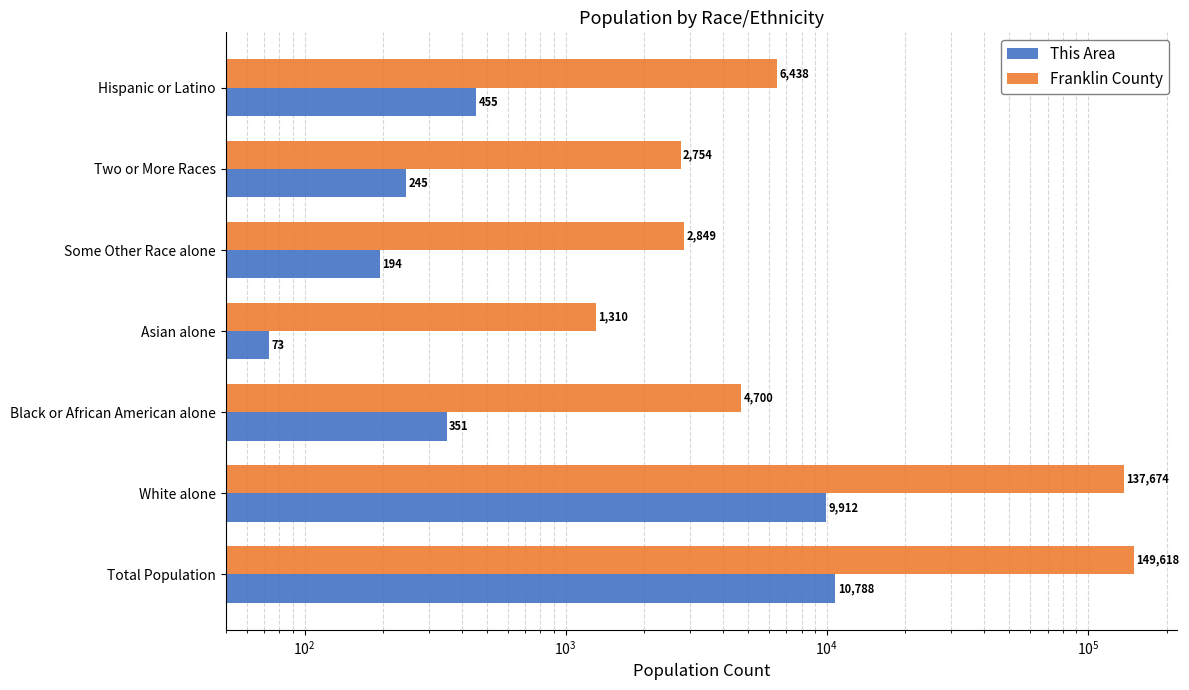

Reading left to right, what are all the values shown in this chart?

This Area: 10788	9912	351	73	194	245	455
Franklin County: 149618	137674	4700	1310	2849	2754	6438